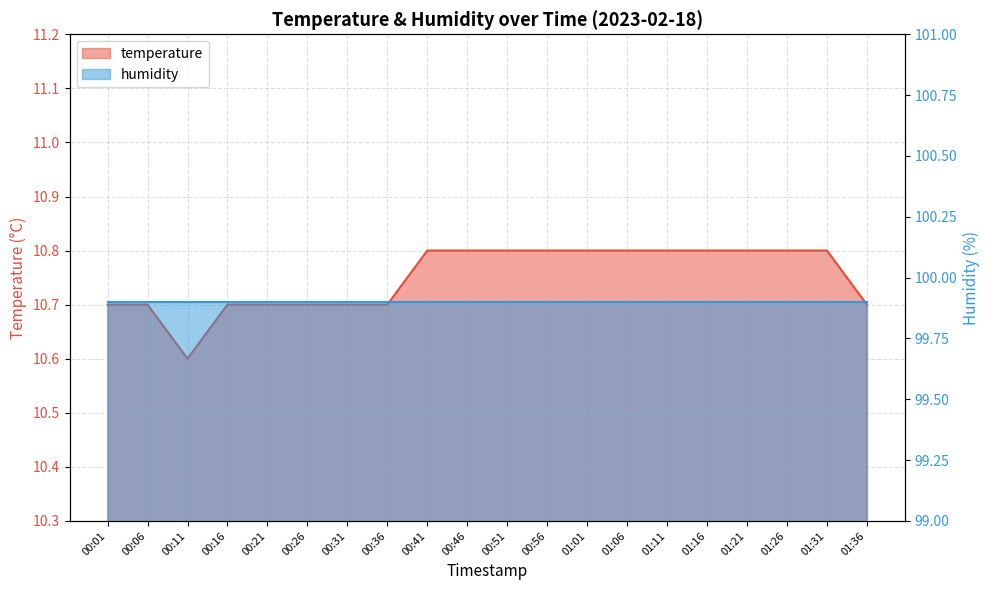

List the labels in order of value, largest first.

00:41, 00:46, 00:51, 00:56, 01:01, 01:06, 01:11, 01:16, 01:21, 01:26, 01:31, 00:01, 00:06, 00:16, 00:21, 00:26, 00:31, 00:36, 01:36, 00:11